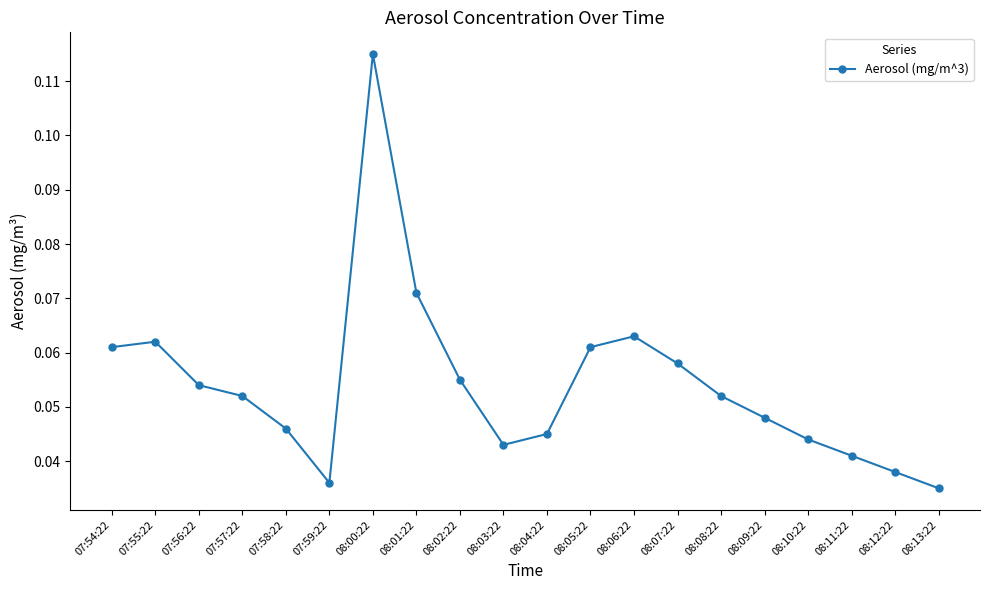

Where is the first local minimum?

07:59:22